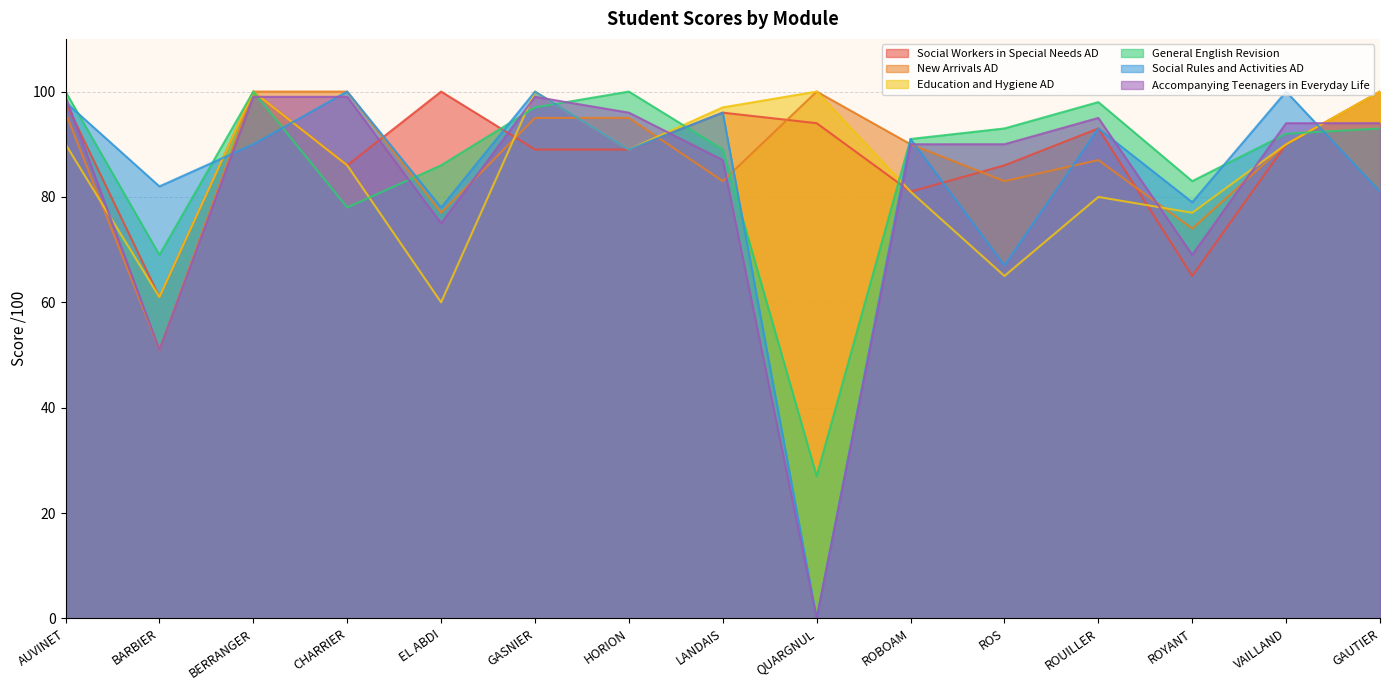

What is the difference between the highest and lowest values at 20?

14